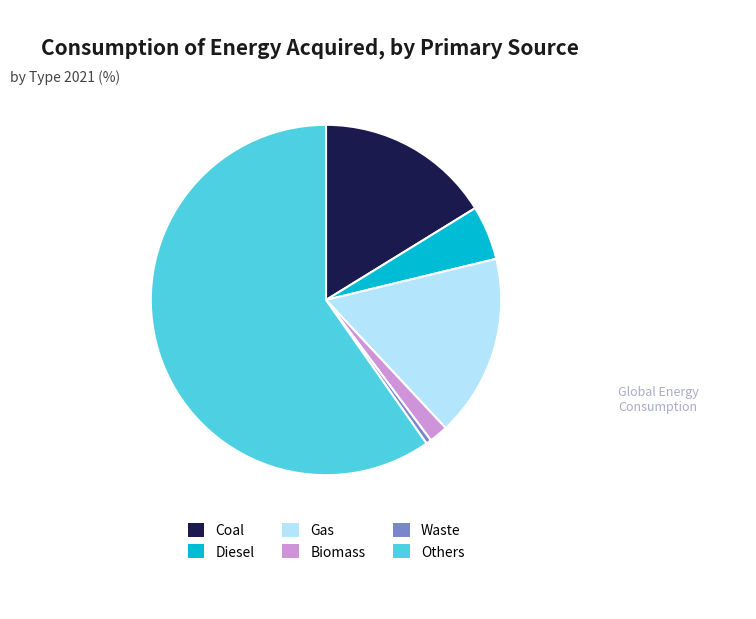

Is the sum of Biomass and Waste greater than half?

No